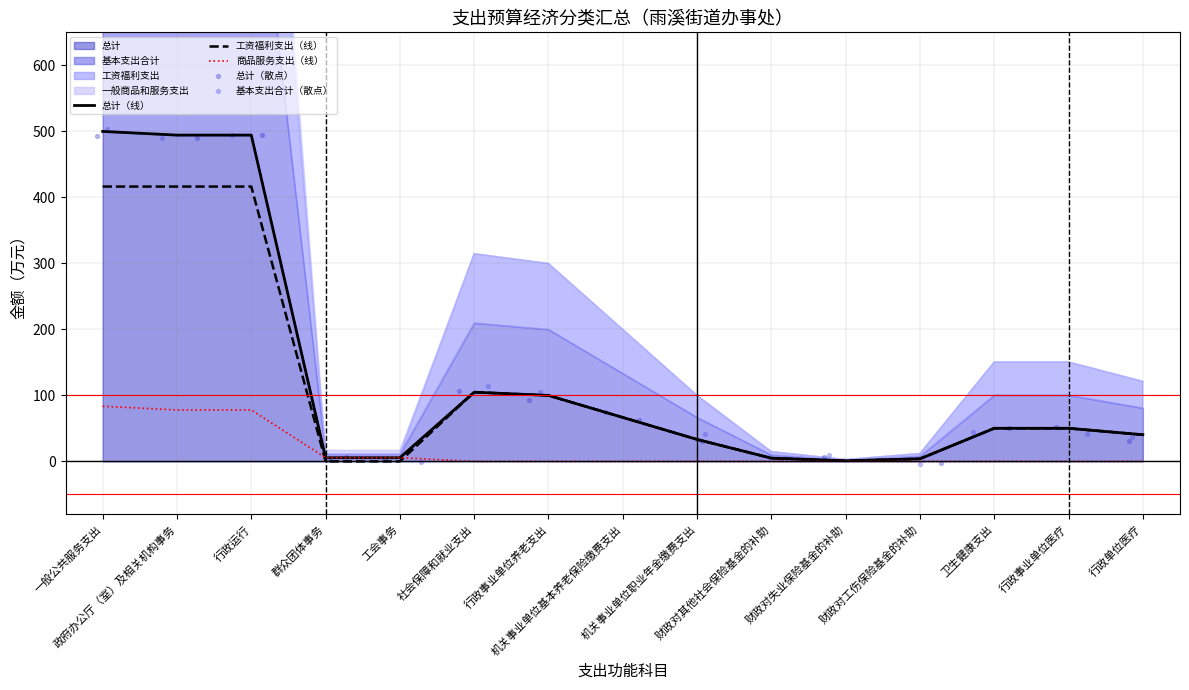

Which series reaches the minimum Y coordinate?

基本支出合计（散点）